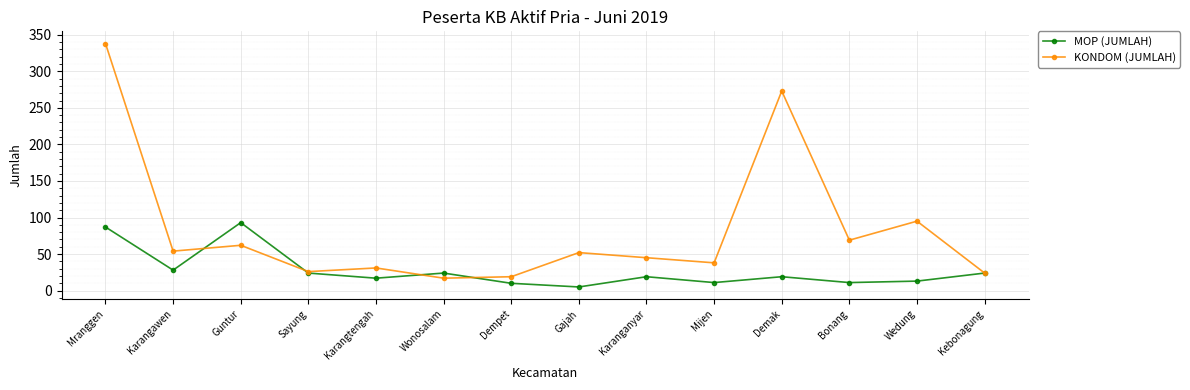

List the series in order of their peak value, highest first.

KONDOM (JUMLAH), MOP (JUMLAH)